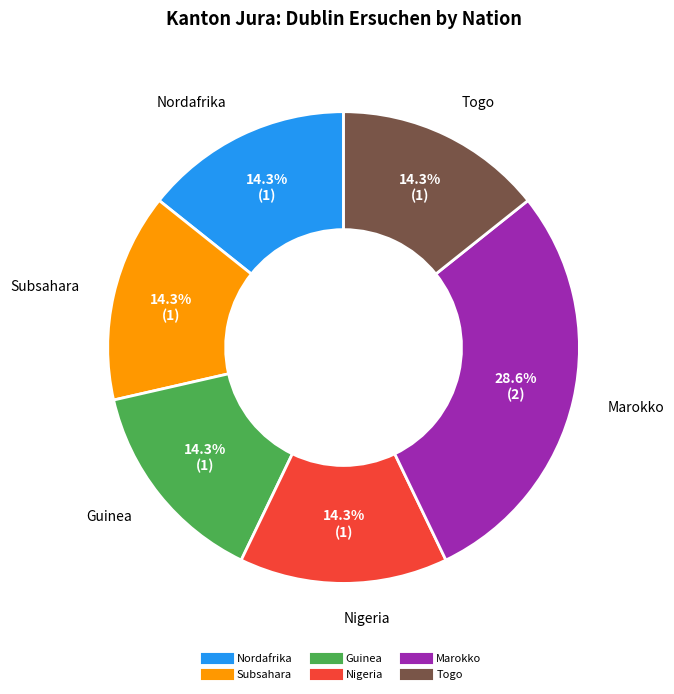

What is the largest slice in the pie chart?

Marokko